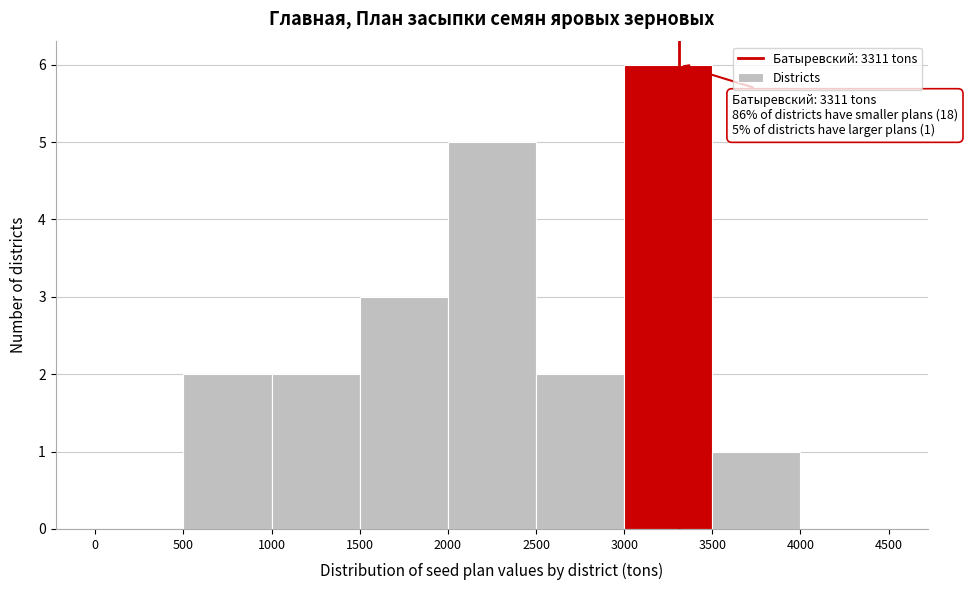

Which range on the x-axis has the tallest bar?

3000 to 3500